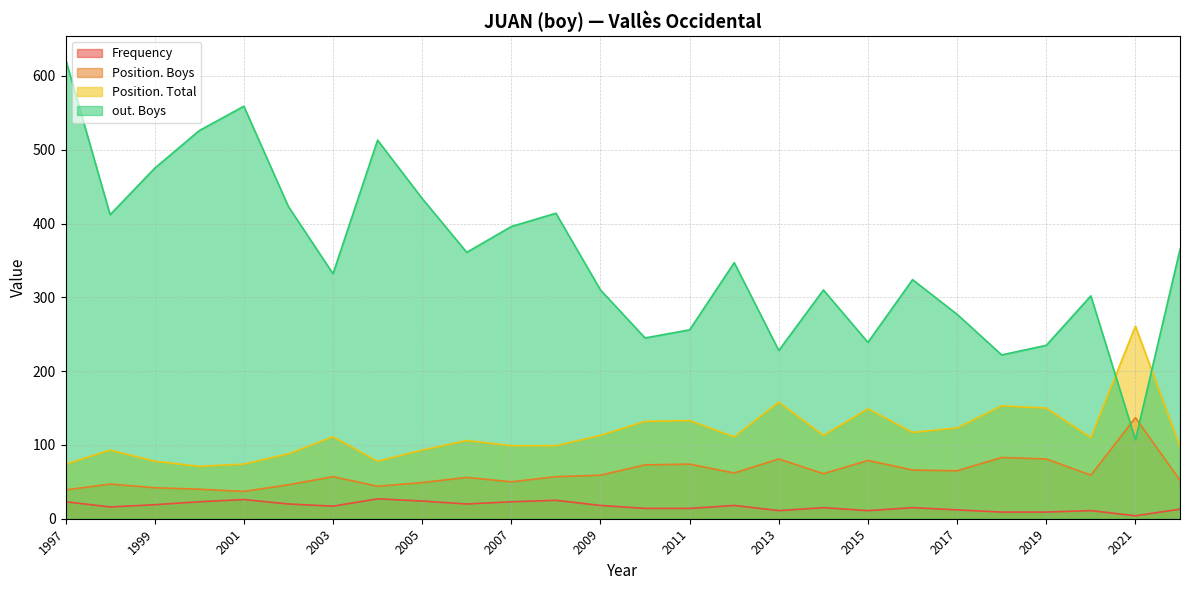

The value of out. Boys at 2006 is 361. True or false?

True